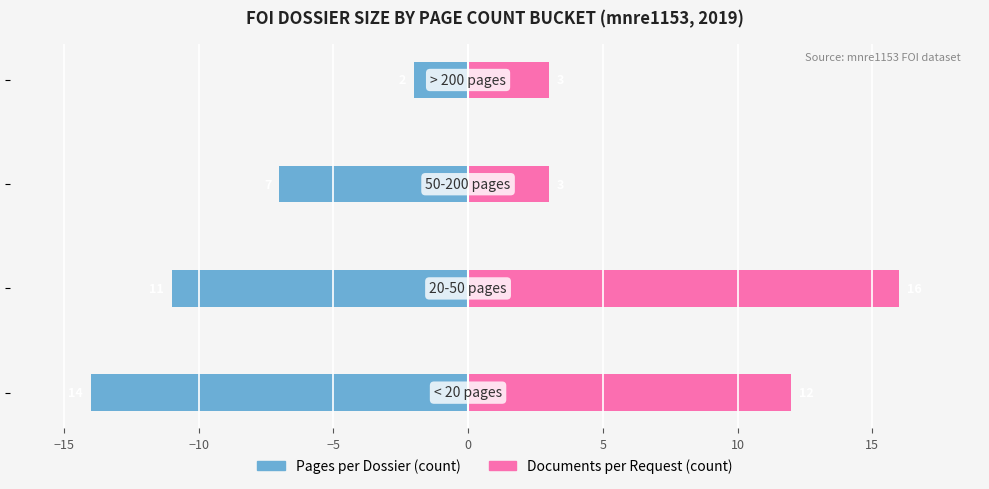

Which series has the largest total across all categories?

Documents per Request (count)